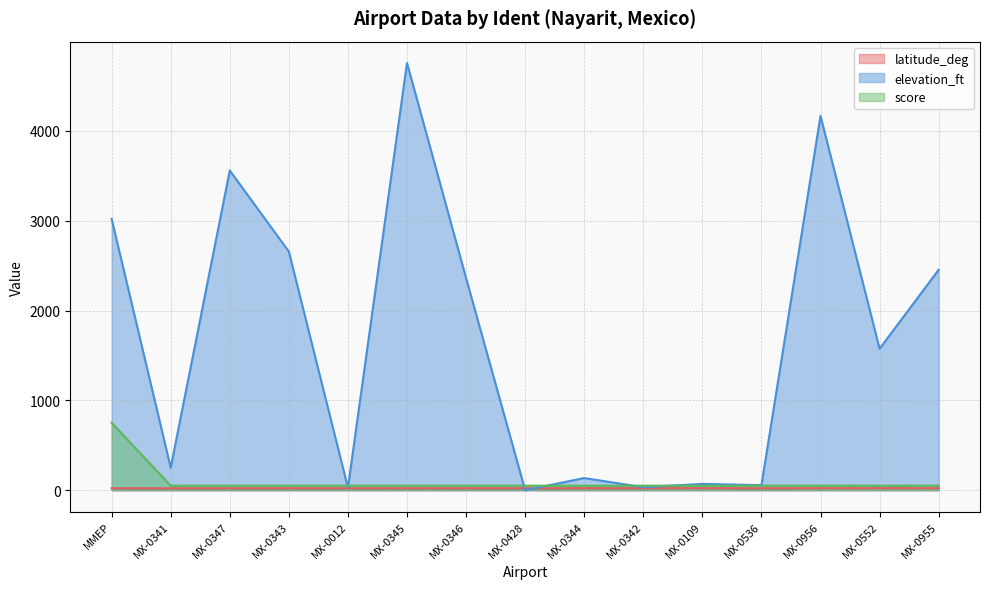

How many times do elevation_ft and latitude_deg cross each other?

2